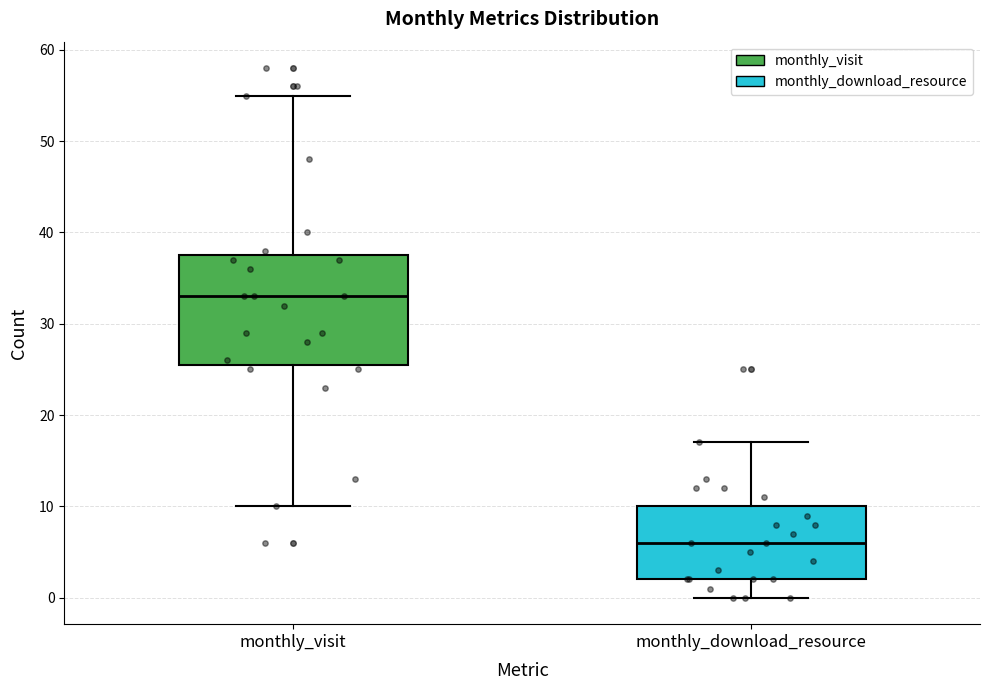

Where does the median line of the box for monthly_download_resource sit on the y-axis? The values are not printed on the chart, so give them approximately, as read against the axis.

6